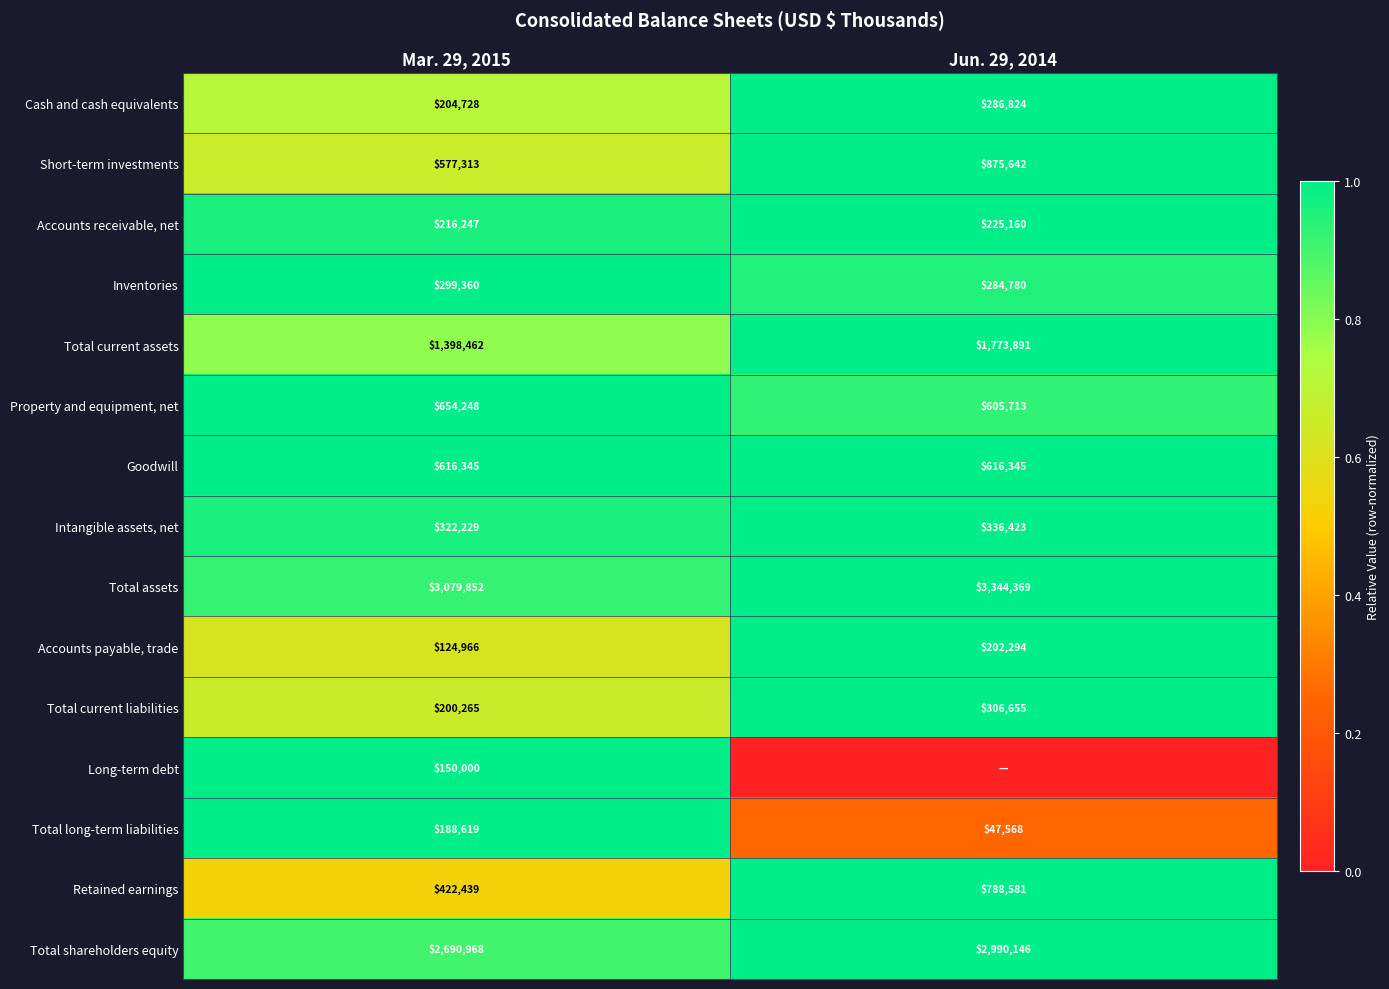

What is the sum of the Retained earnings values at Mar. 29, 2015 and Jun. 29, 2014?

1211020